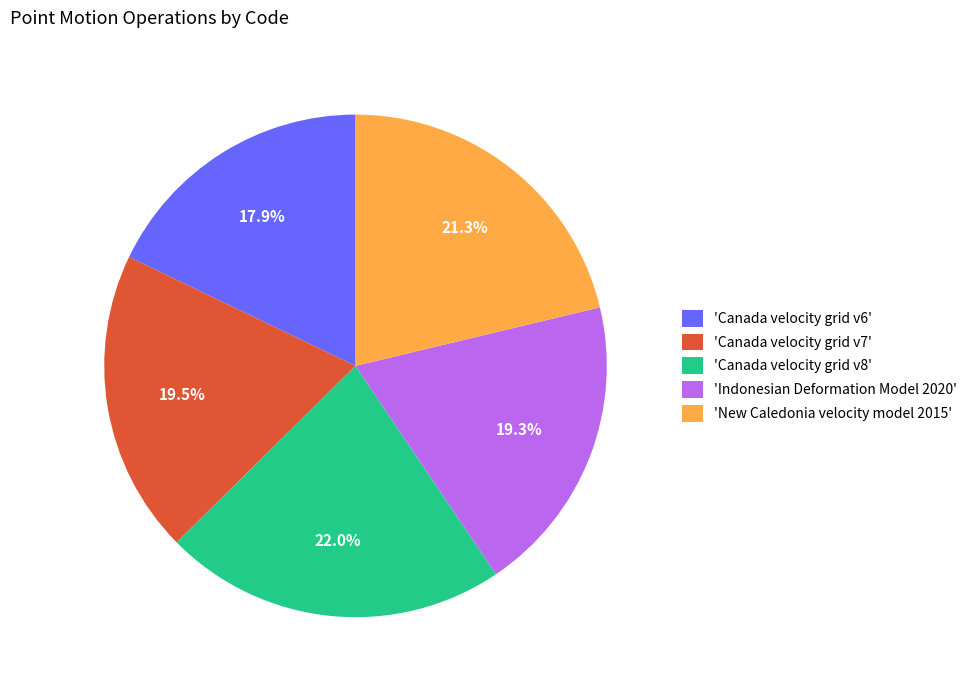

Which has a higher value, 'New Caledonia velocity model 2015' or 'Canada velocity grid v8'?

'Canada velocity grid v8'